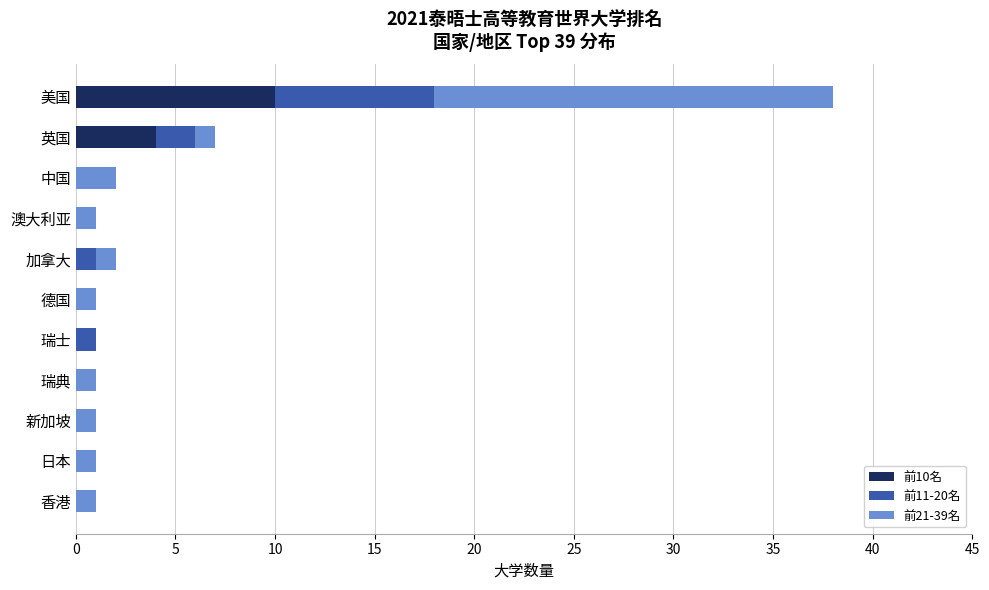

True or false: 前10名 has a value of 0 at 日本.

True